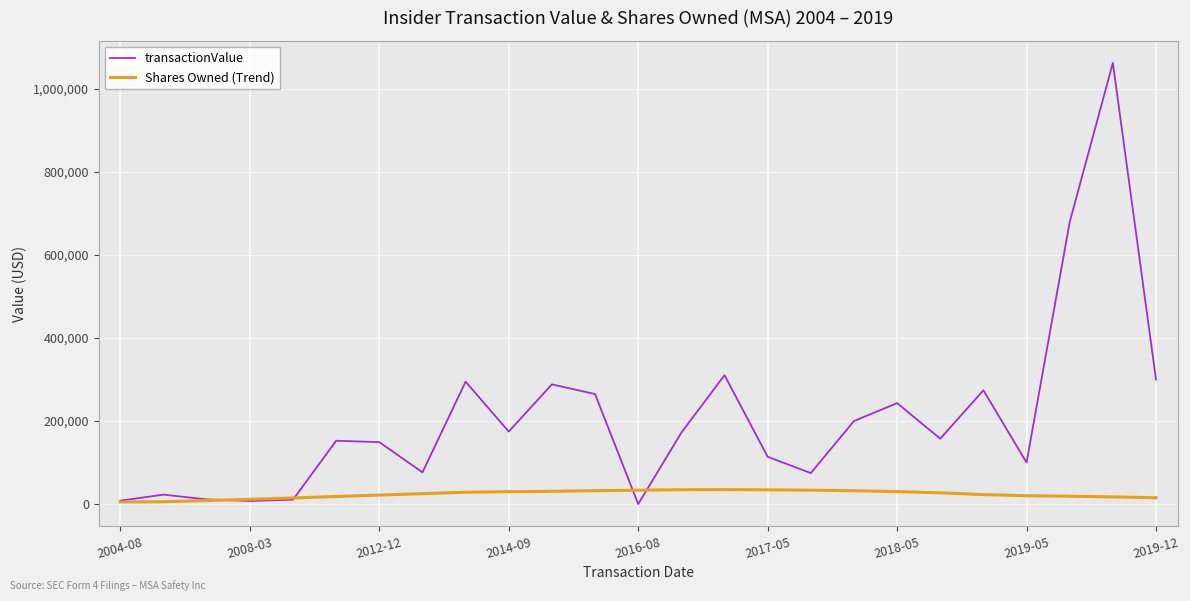

What is the sum of all transactionValue values?

5147566.0